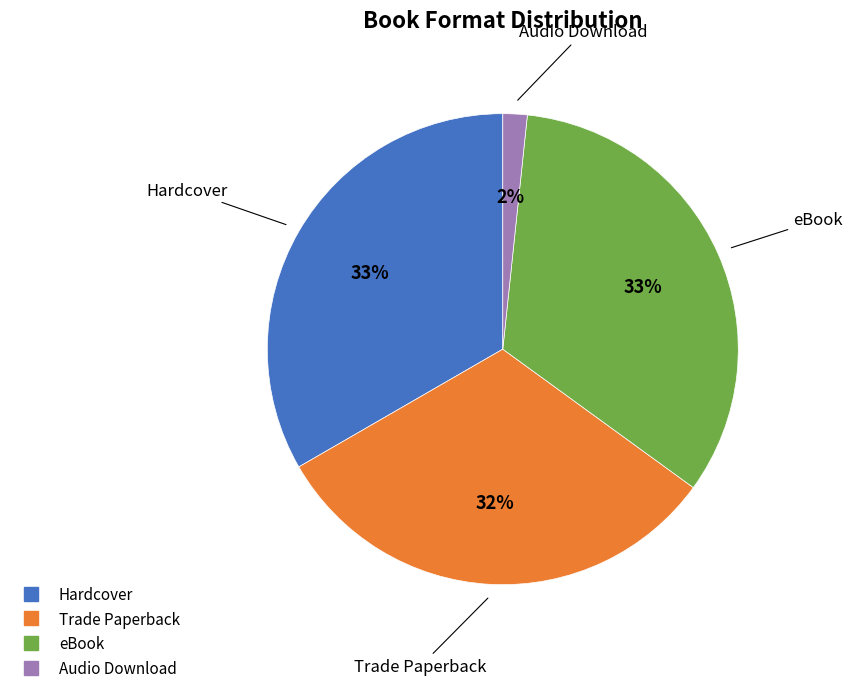

Which has a higher value, Hardcover or Audio Download?

Hardcover